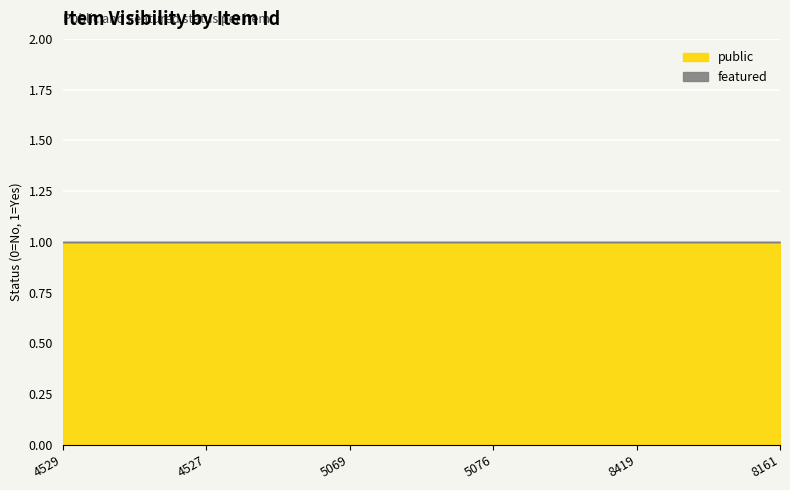

Which category has the lowest value in the public series?

4529